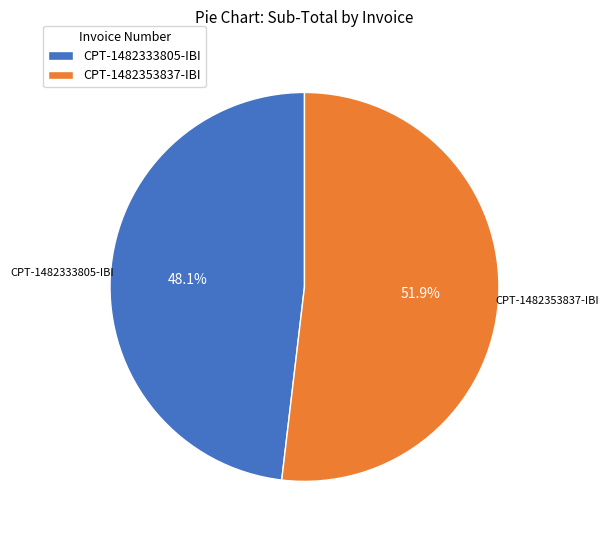

What percentage is the CPT-1482333805-IBI slice, to the nearest percent?

48%